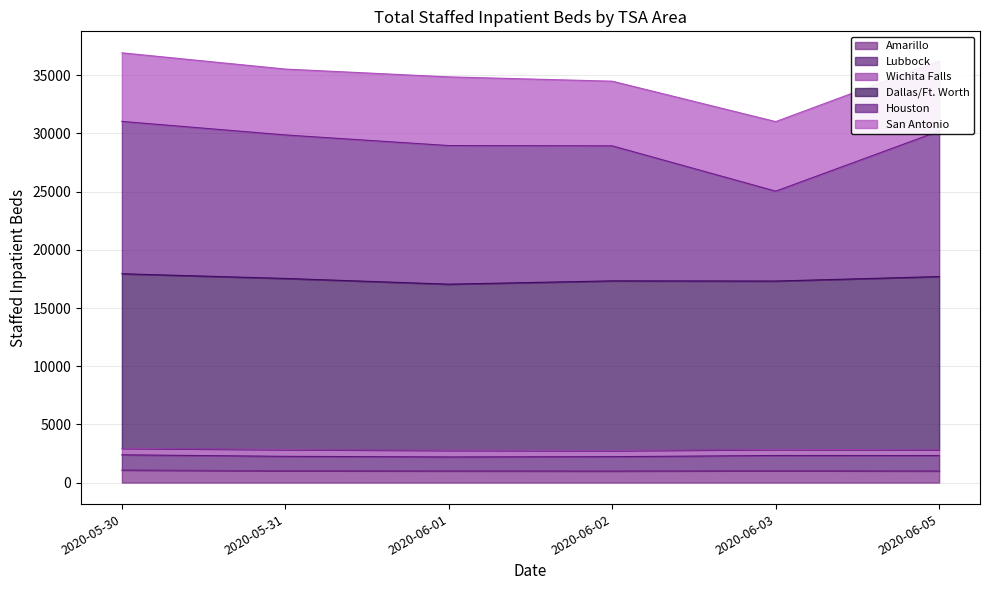

Which label corresponds to the smallest value in the chart?

2020-06-02